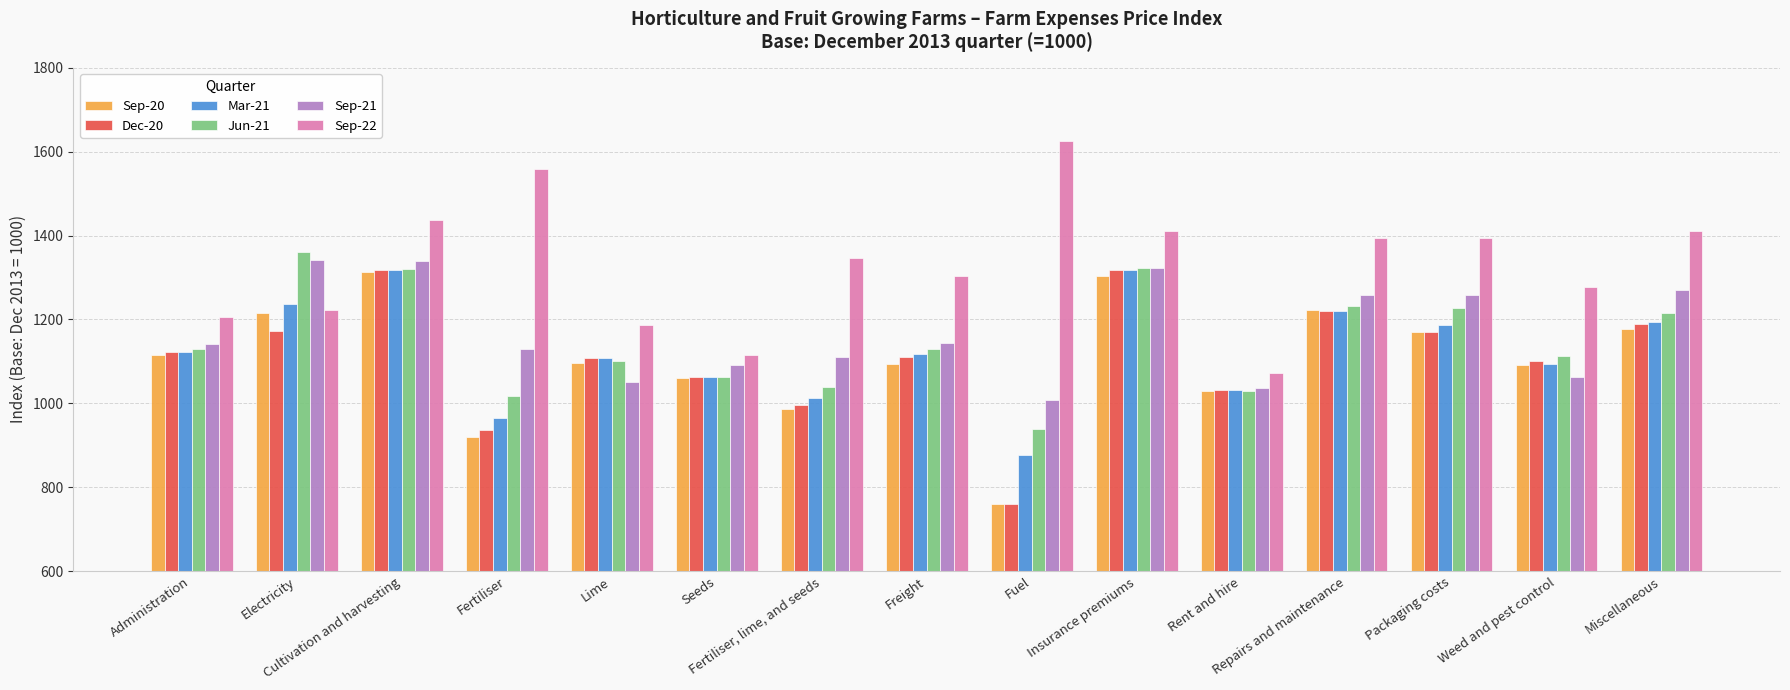

What is the lowest value of the Sep-21 series?

1008